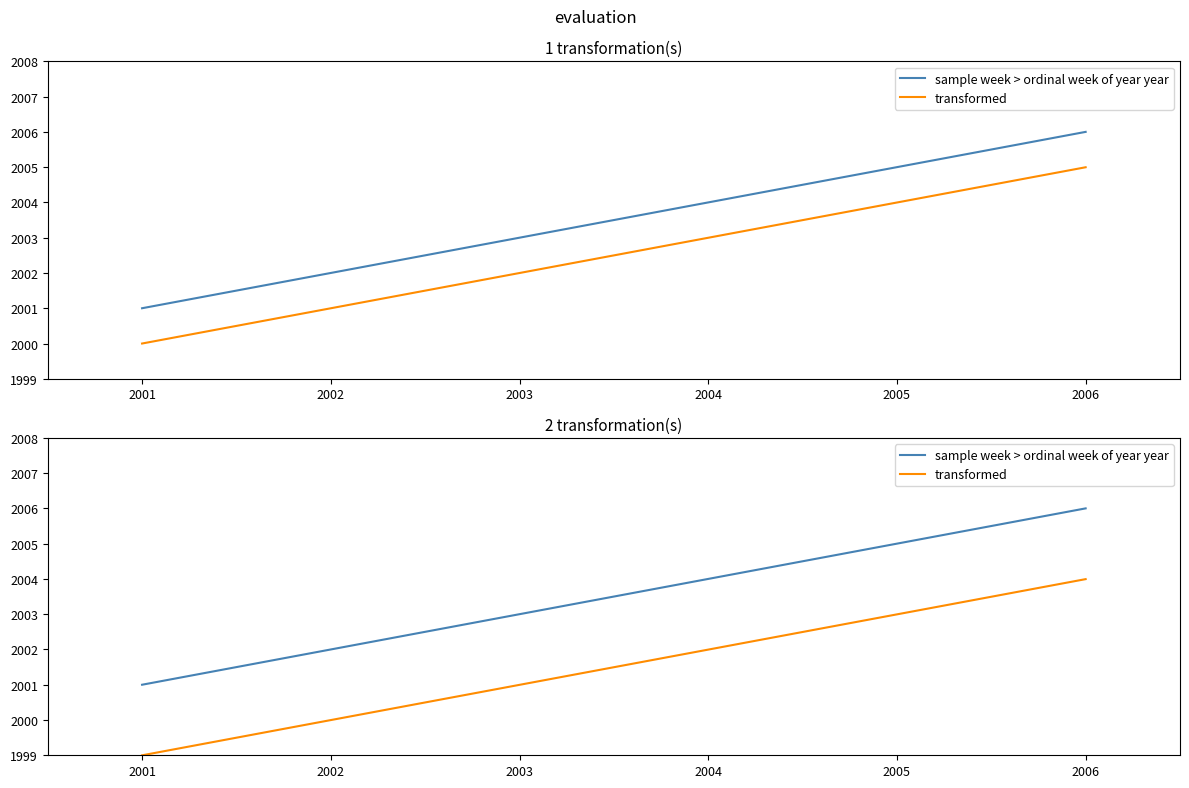

Rank the series by their maximum value, from lowest to highest.

transformed, sample week > ordinal week of year year